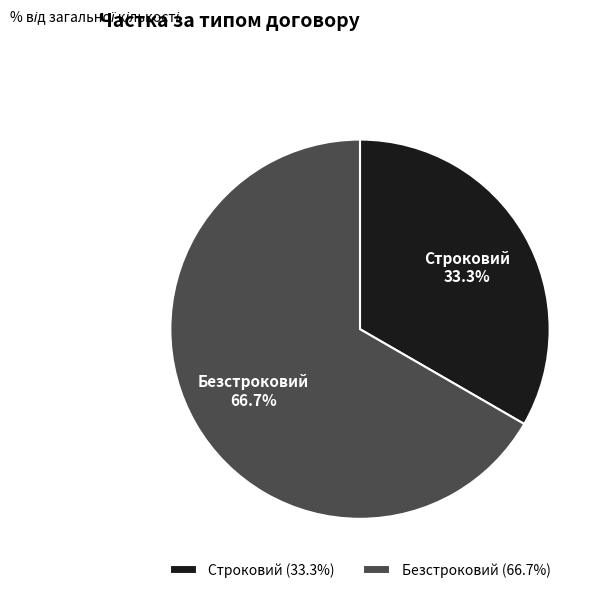

True or false: Строковий accounts for 33% of the total.

True